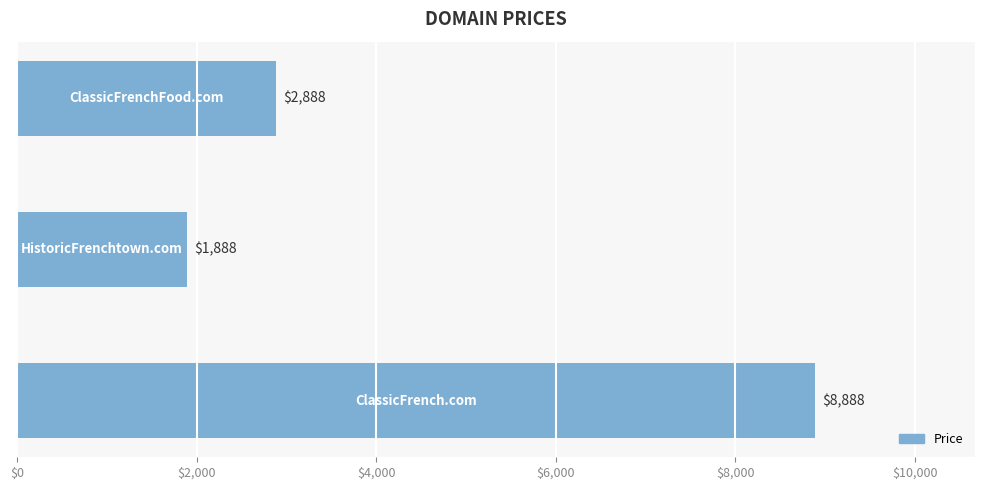

Reading bottom to top, transcribe all the data shown in this chart.

8888	1888	2888